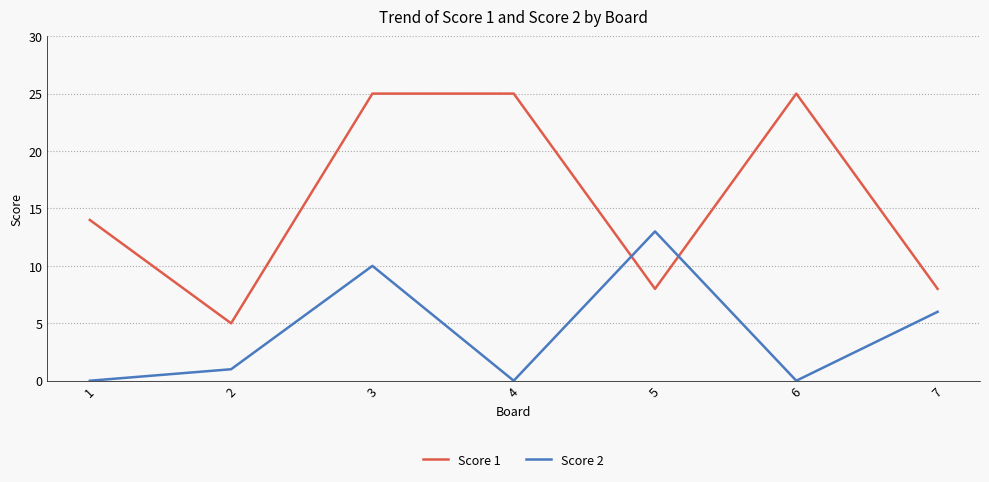

True or false: Score 2 has more than 0 points higher than both neighbors.

True